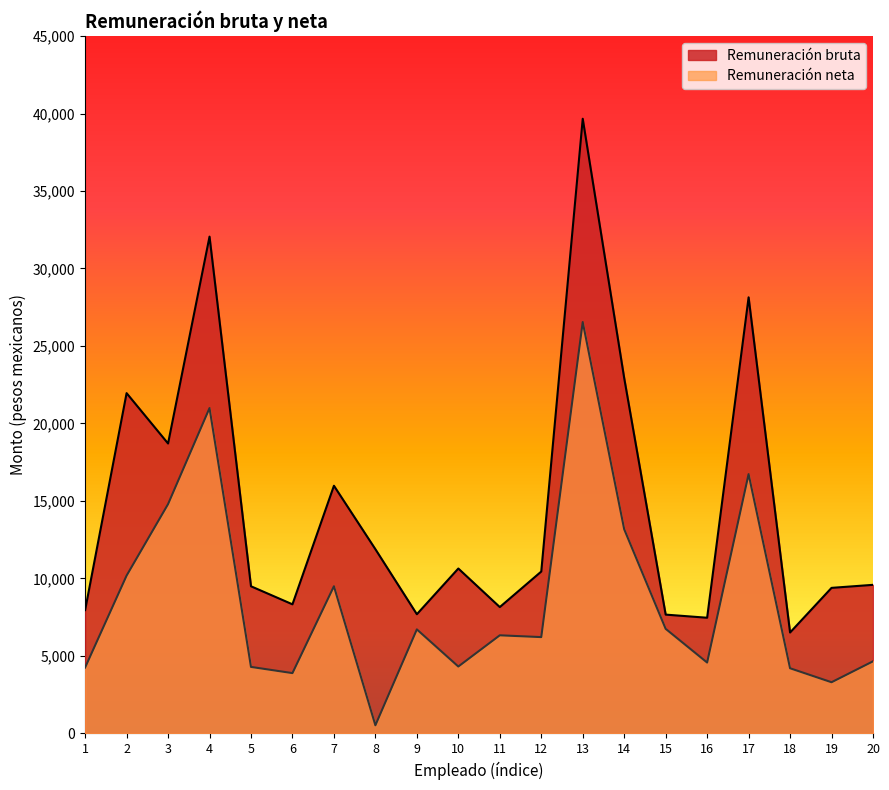

In Remuneración neta, how many points are lower than both neighbors (excluding endpoints)?

6